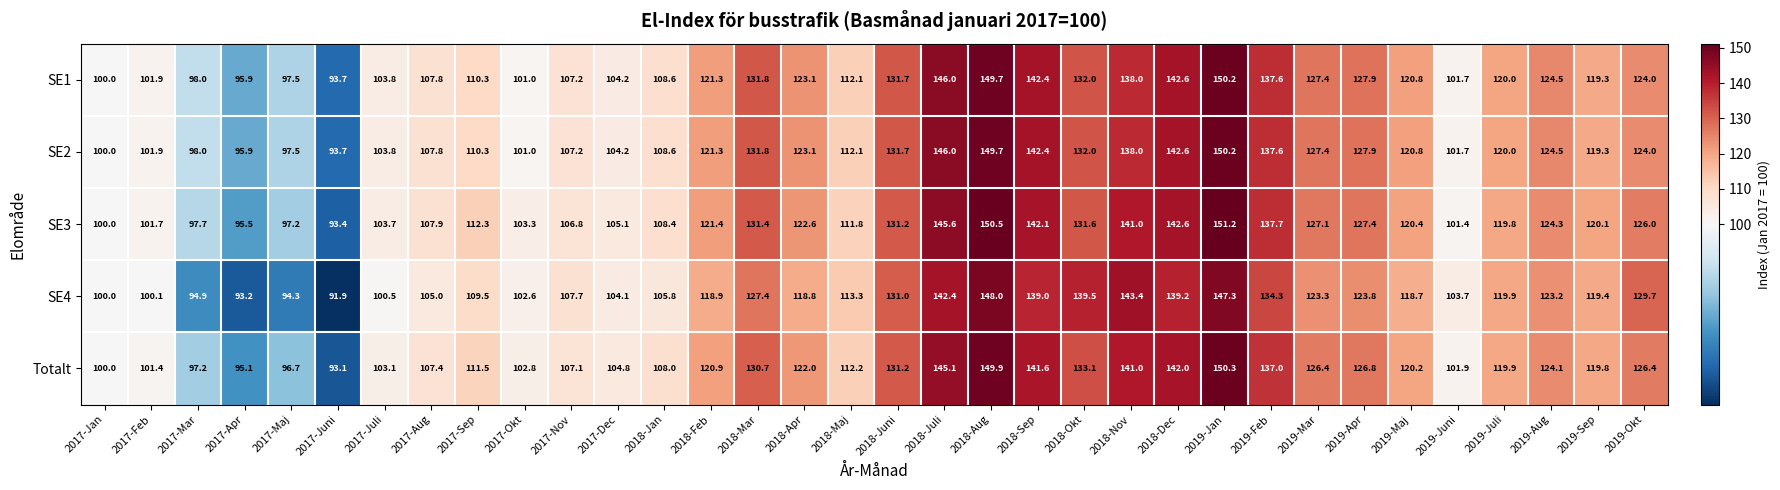

At which category does the chart reach its minimum across all series?

2017-Juni